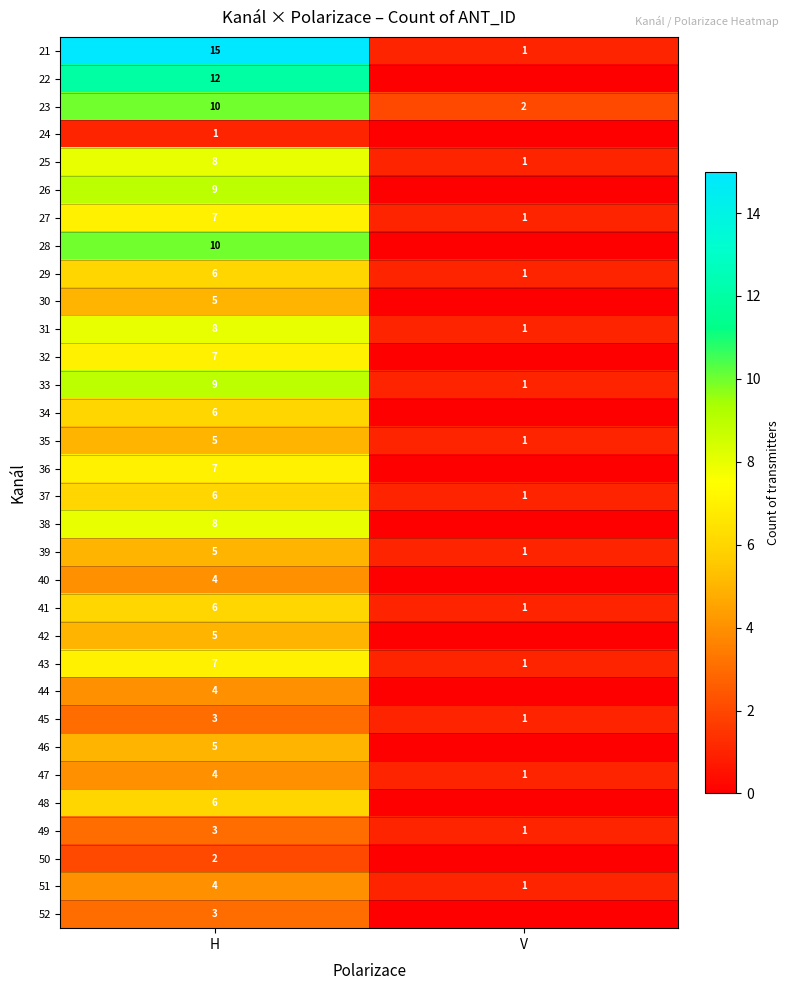

Is it true that 44 equals 2 at H?

False